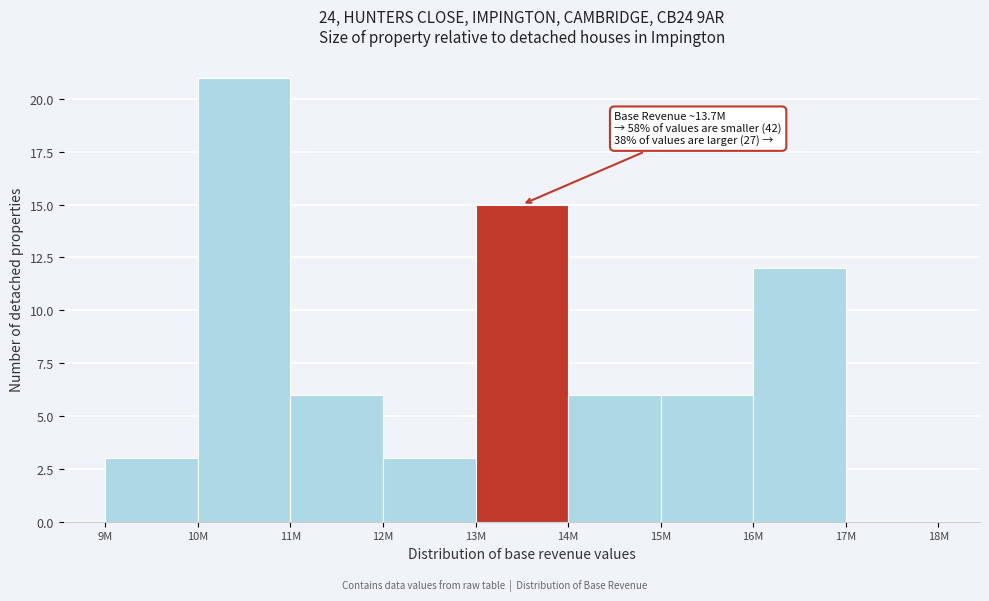

Reading left to right, list all the values displayed in this chart.

9M=3	10M=21	11M=6	12M=3	13M=15	14M=6	15M=6	16M=12	17M=0